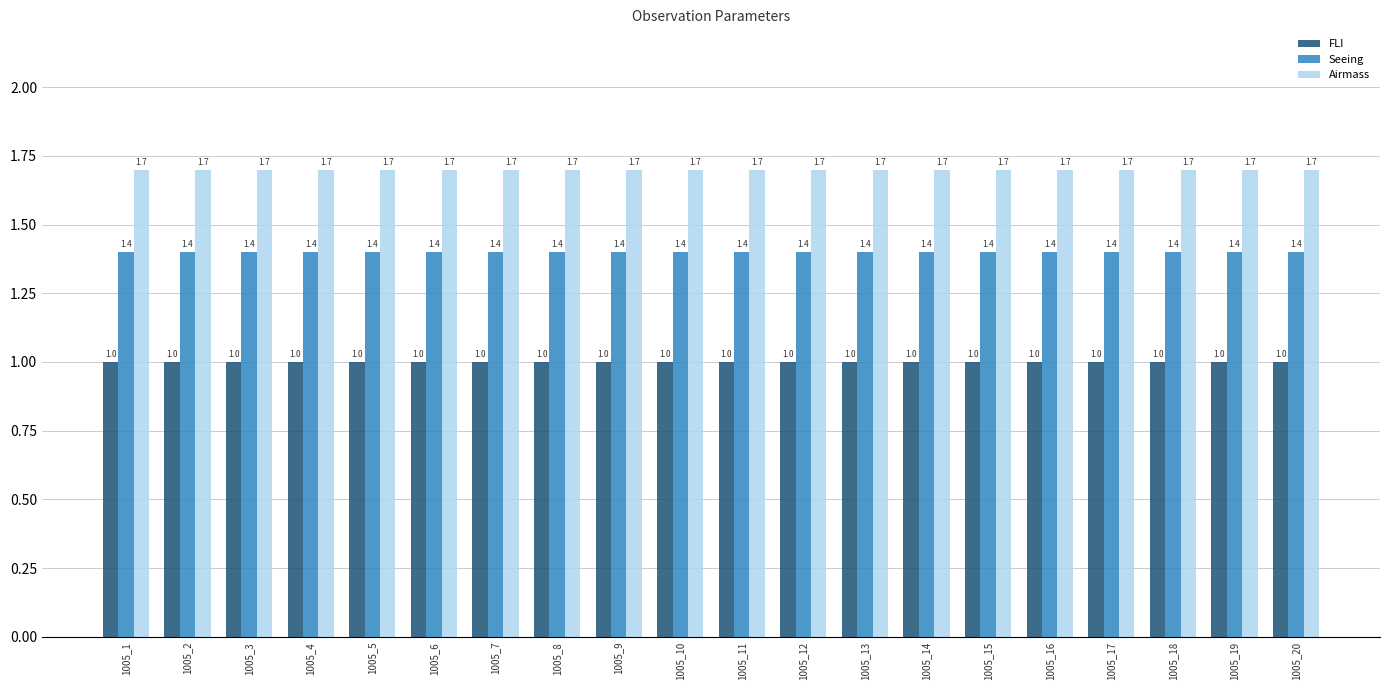

Count the number of data series in this chart.

3